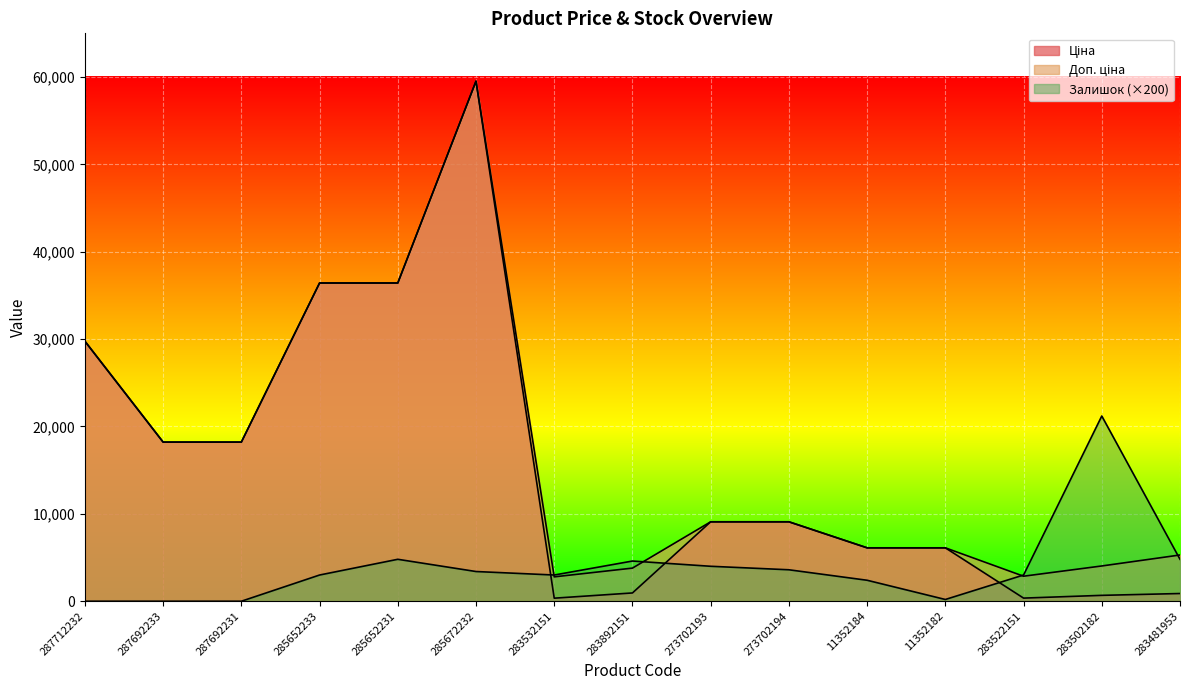

What is the maximum value for Доп. ціна?

59523.0